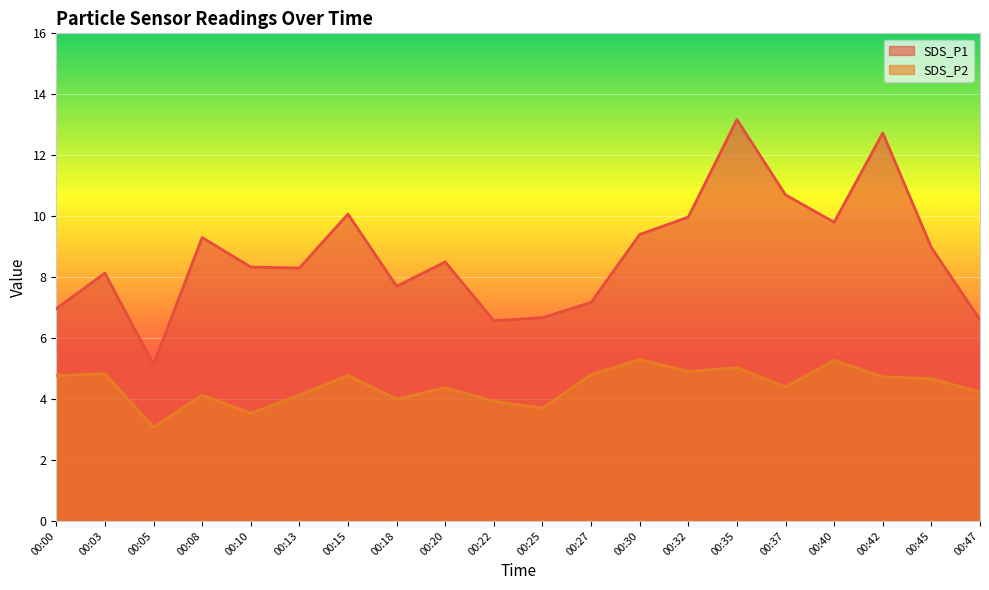

What is the sum of all SDS_P2 values?

88.6